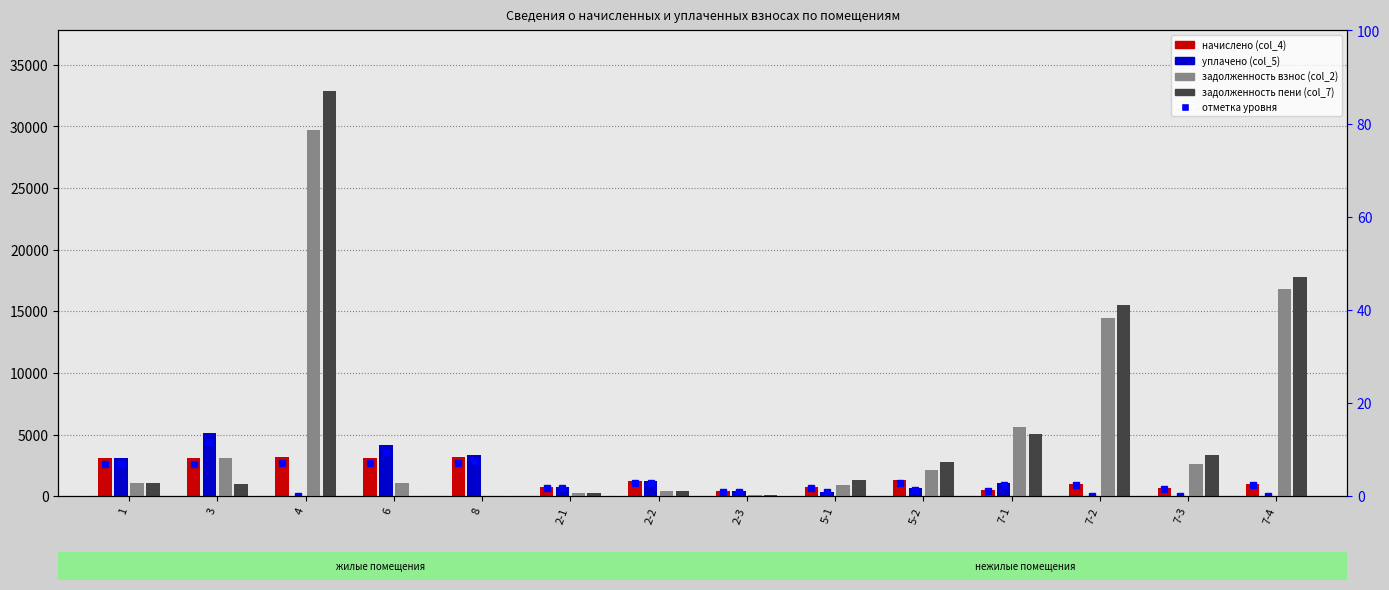

Is it true that задолженность пени (col_7) equals 3334.5 at 7-3?

True